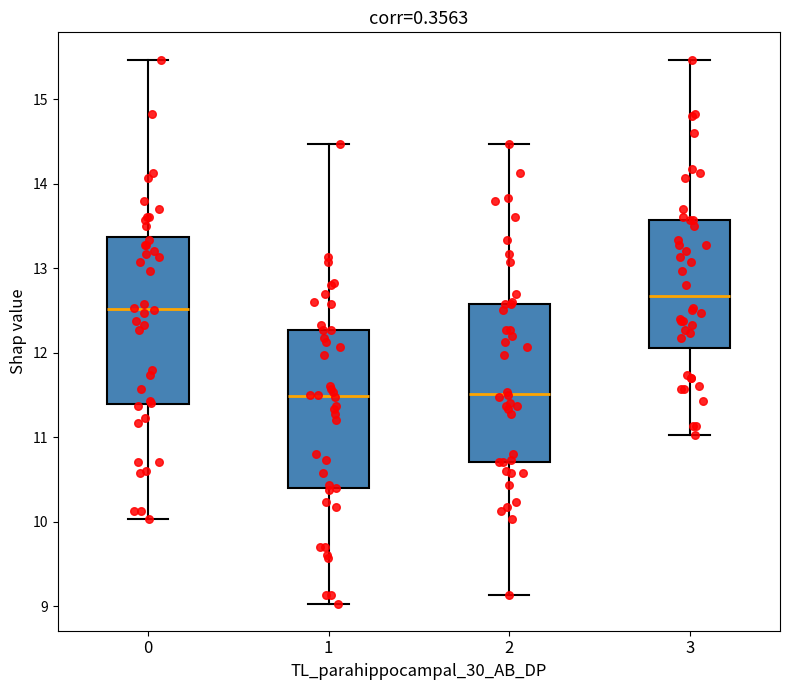

Reading left to right, transcribe this box plot: for each box, give where its median line is, the range the box spans, and where its two whiskers end, as read against the y-axis. The values are not printed on the chart, so give them approximately, as read against the axis.

0: median 12.5, box 11.4 to 13.4, whiskers 10.0 to 15.5
1: median 11.5, box 10.4 to 12.3, whiskers 9.0 to 14.5
2: median 11.5, box 10.7 to 12.6, whiskers 9.1 to 14.5
3: median 12.7, box 12.1 to 13.6, whiskers 11.0 to 15.5